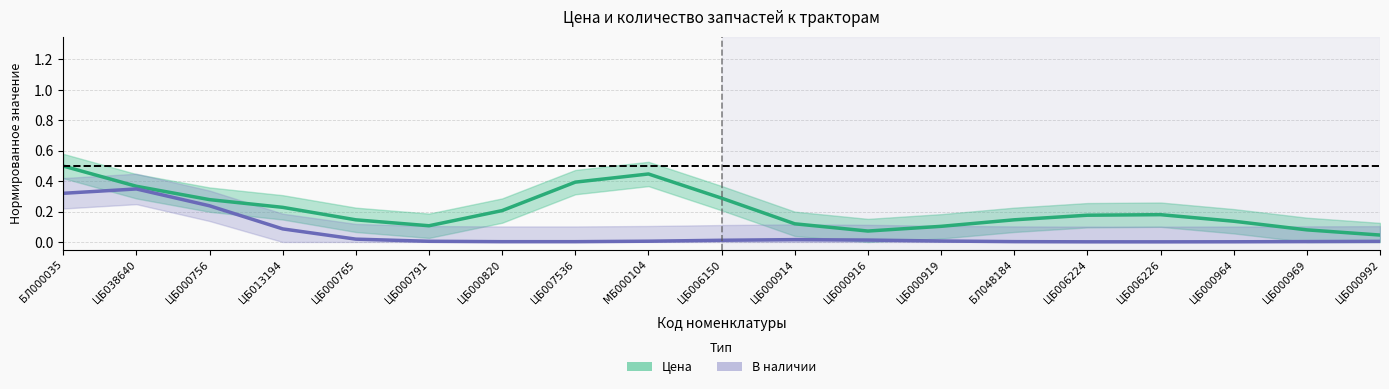

Count the number of categories in the chart.

19